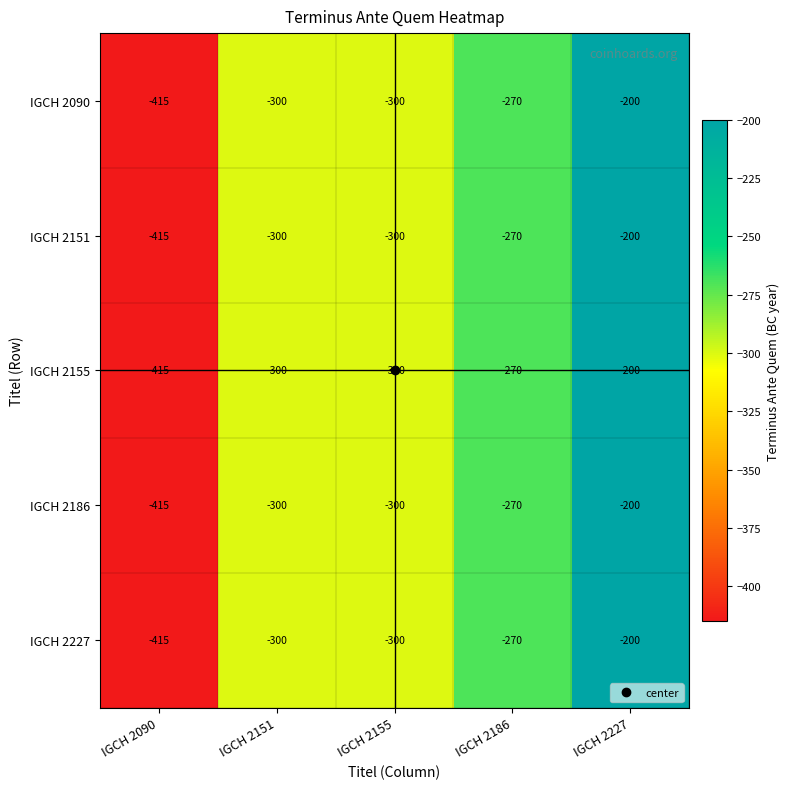

At which category does the chart reach its peak across all series?

IGCH 2227